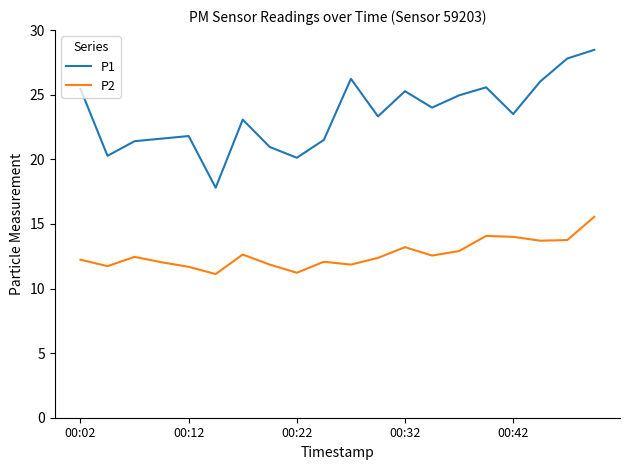

List the series in order of their overall mean, highest first.

P1, P2